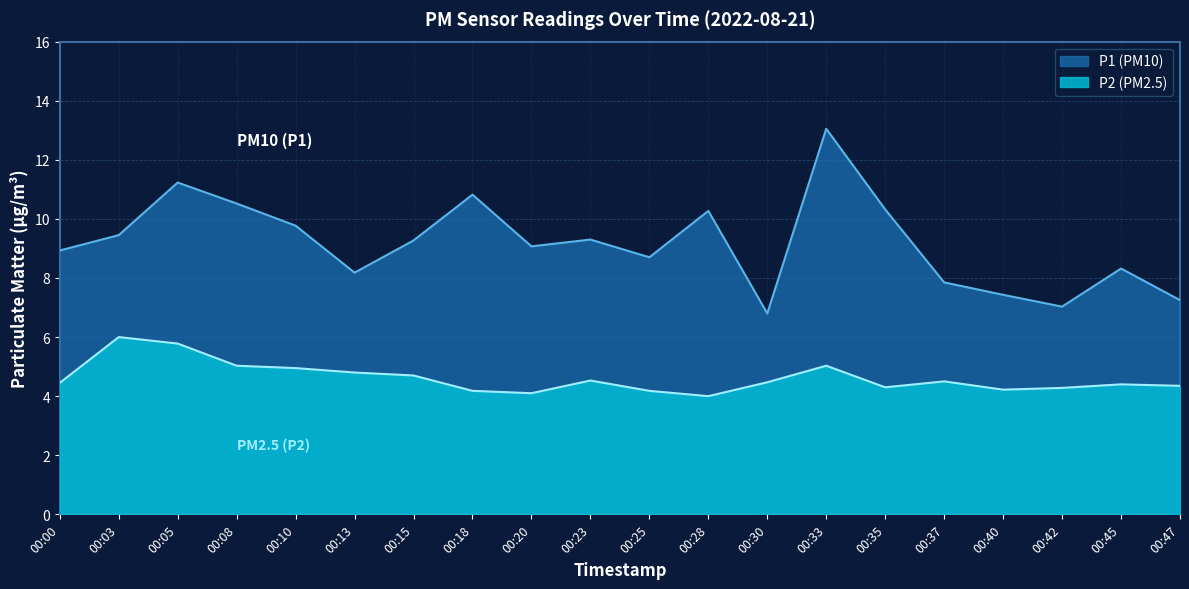

Which has a higher value, 00:28 or 00:33?

00:33